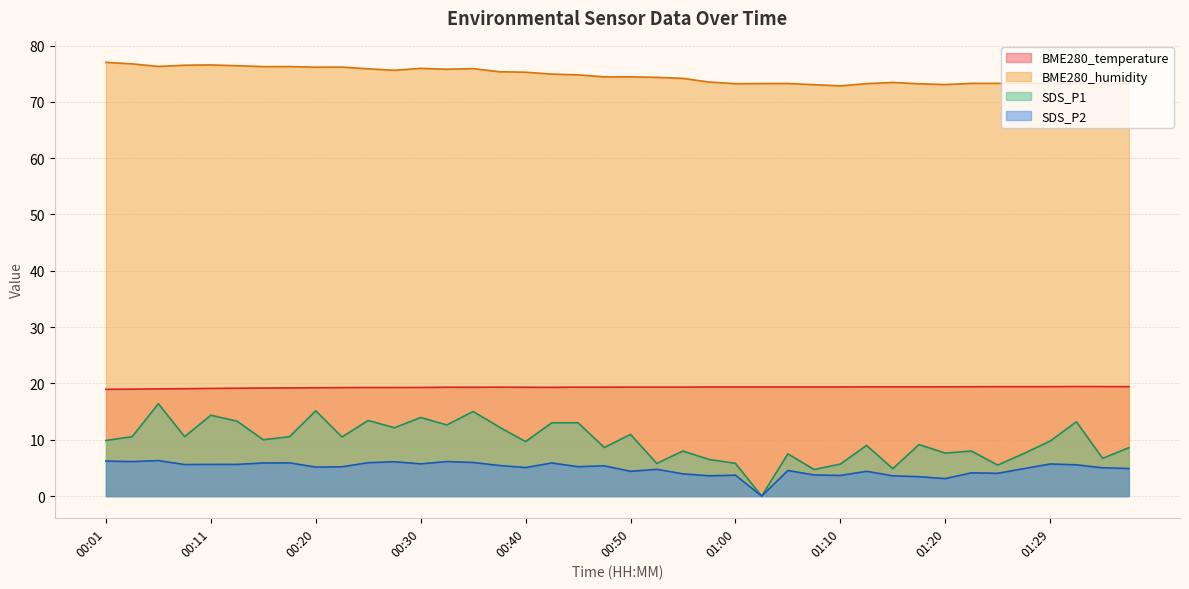

List the series in order of their peak value, highest first.

BME280_humidity, BME280_temperature, SDS_P1, SDS_P2